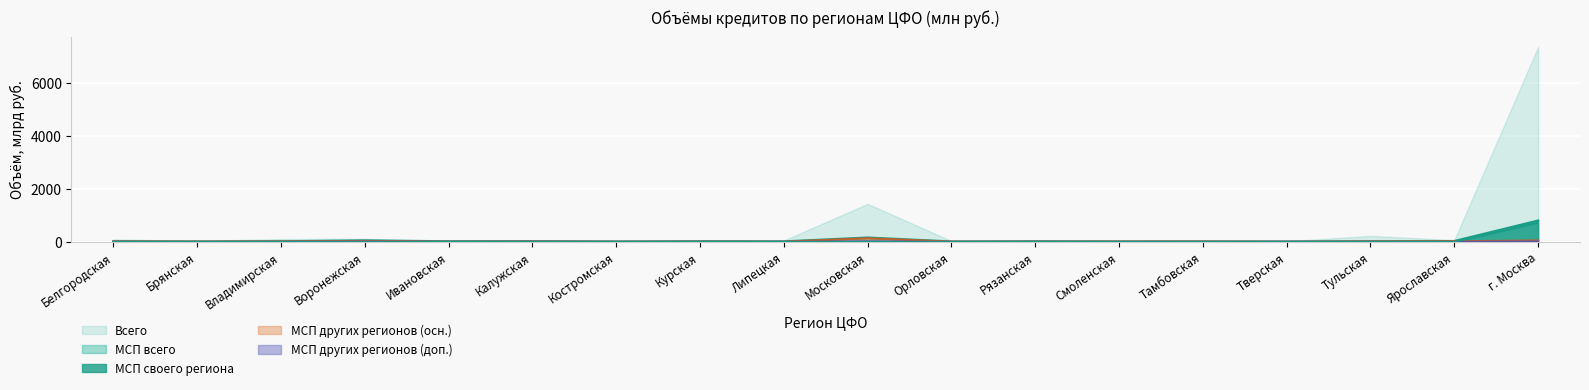

Is the value of МСП других регионов2 at Воронежская greater than the value of МСП других регионов1 at Смоленская?

Yes